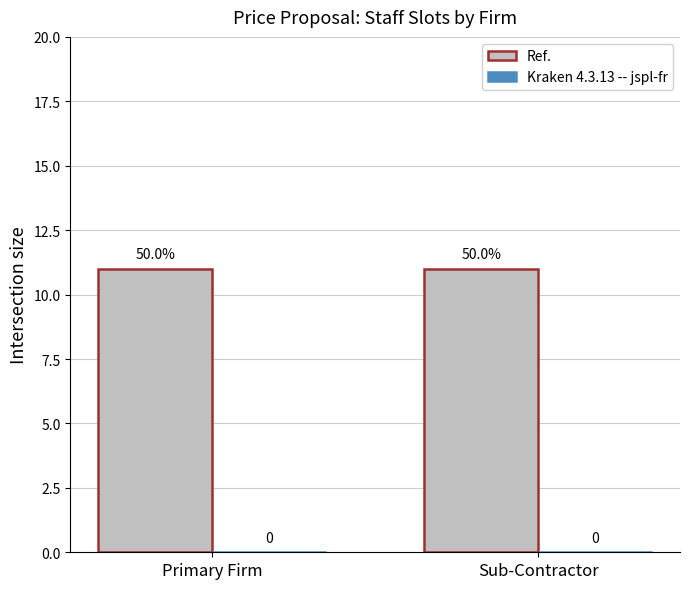

Which series has the largest total across all categories?

Ref.